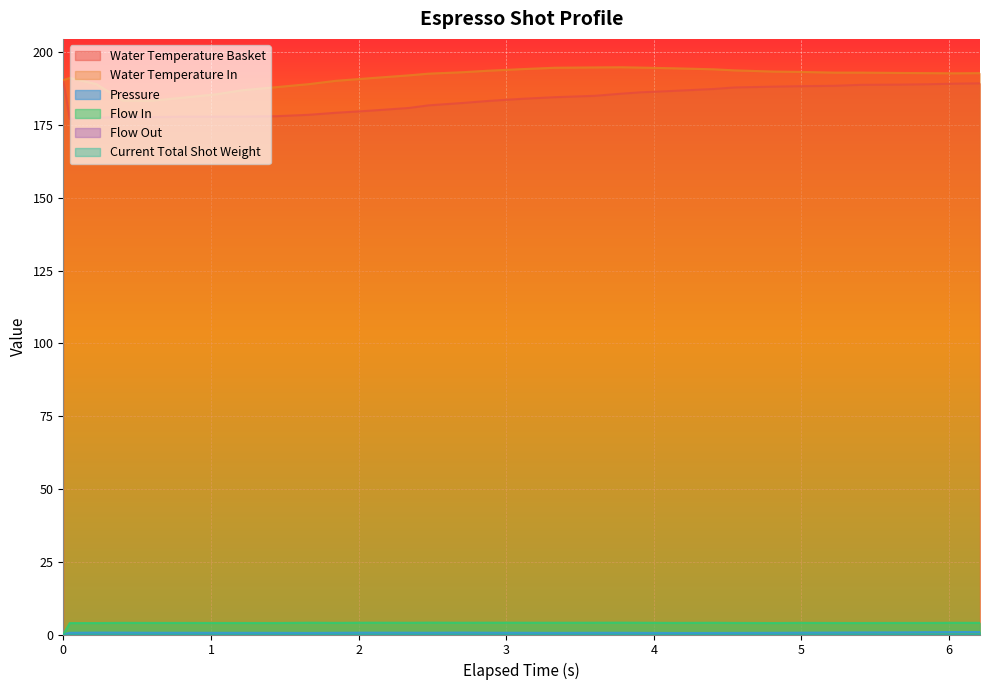

Is it true that water_temperature_basket equals 184.5 at 3.329?

True